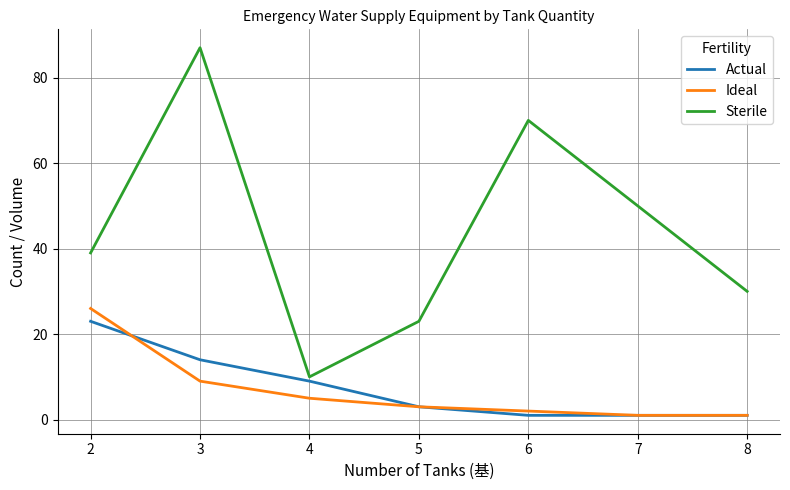

Which series has the largest total across all categories?

Sterile